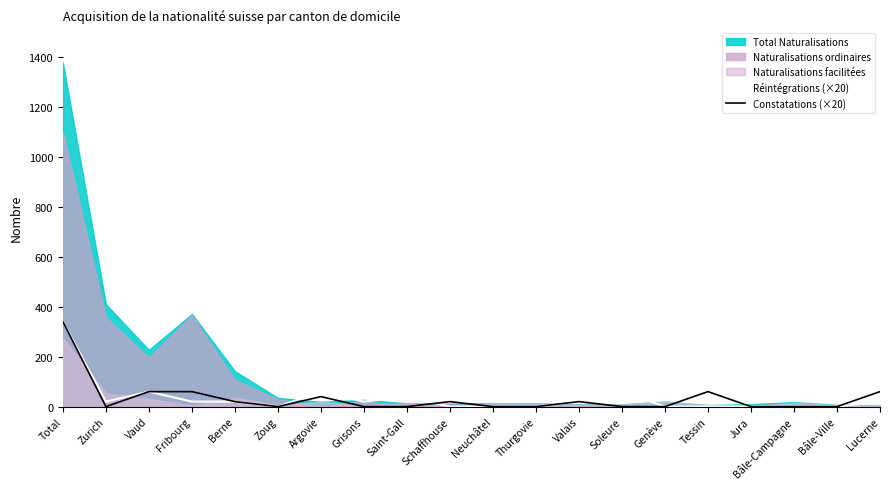

At which label does Constatations (×20) reach its peak?

Total